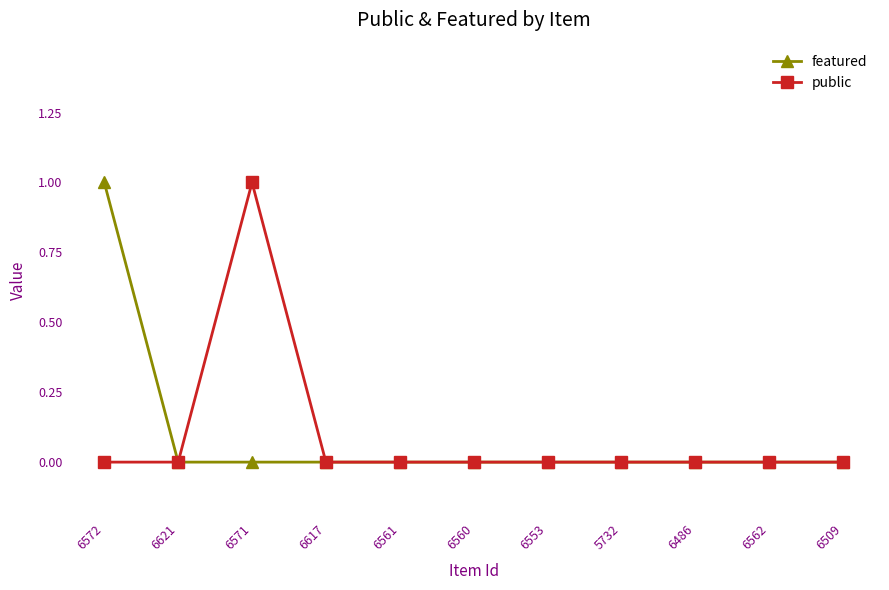

Which series changed the most between 6572 and 6486?

featured